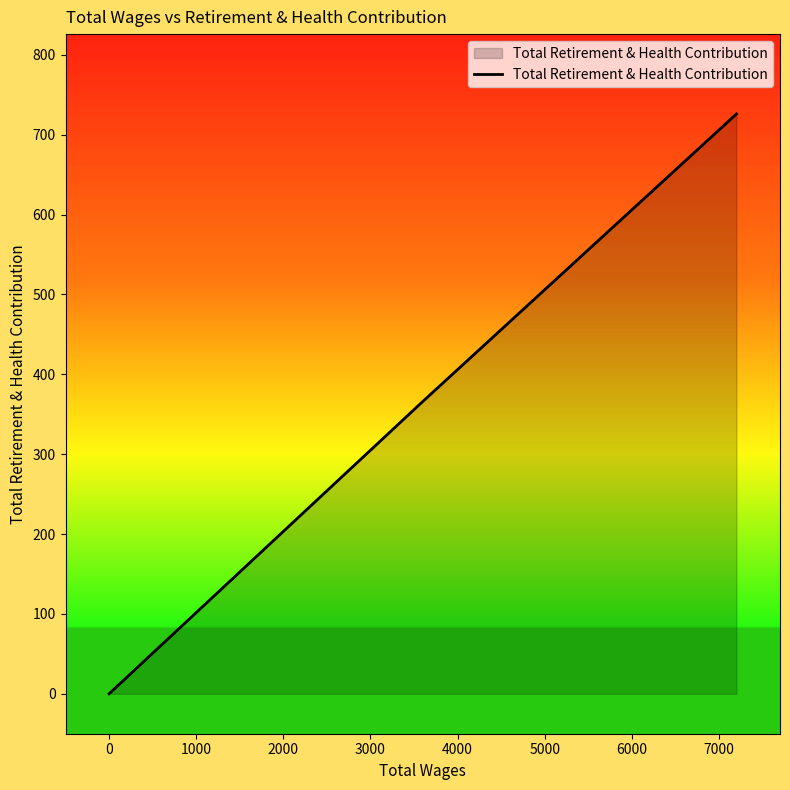

What is the value of the 4th point from the left?

366